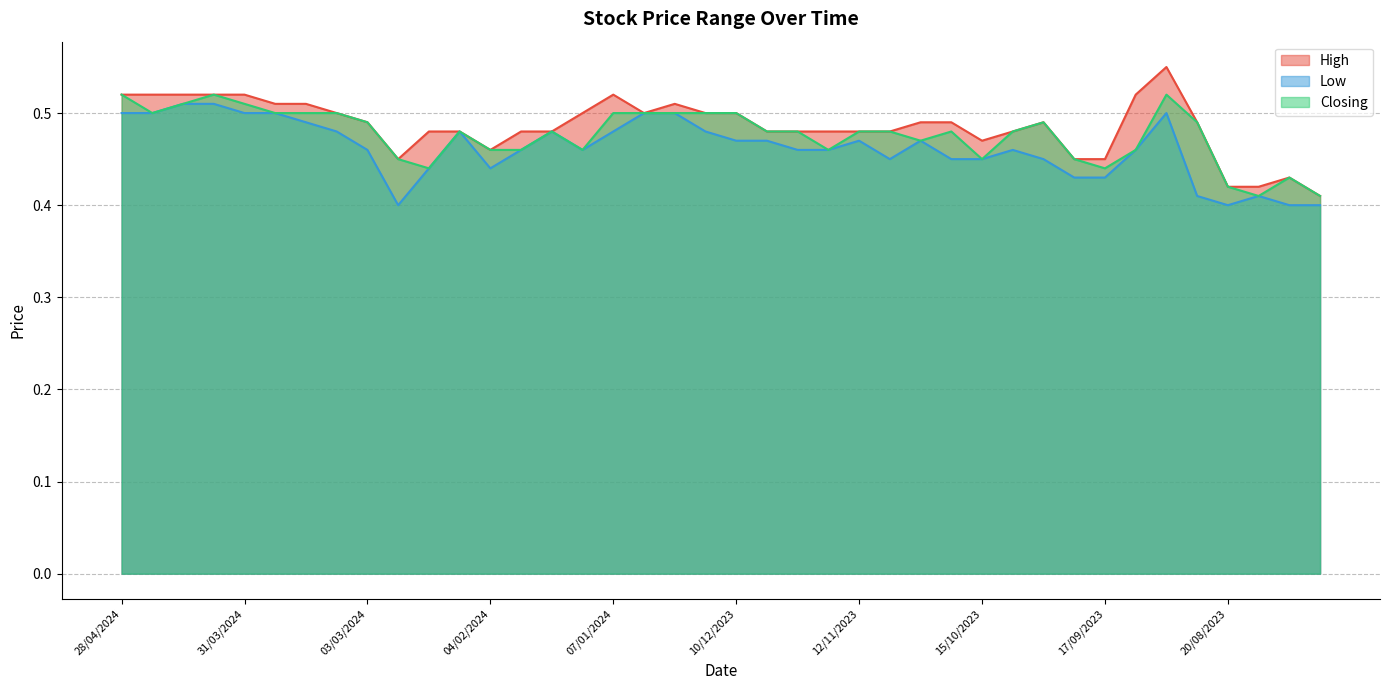

The High series shows 0.5 at 24/03/2024. True or false?

True